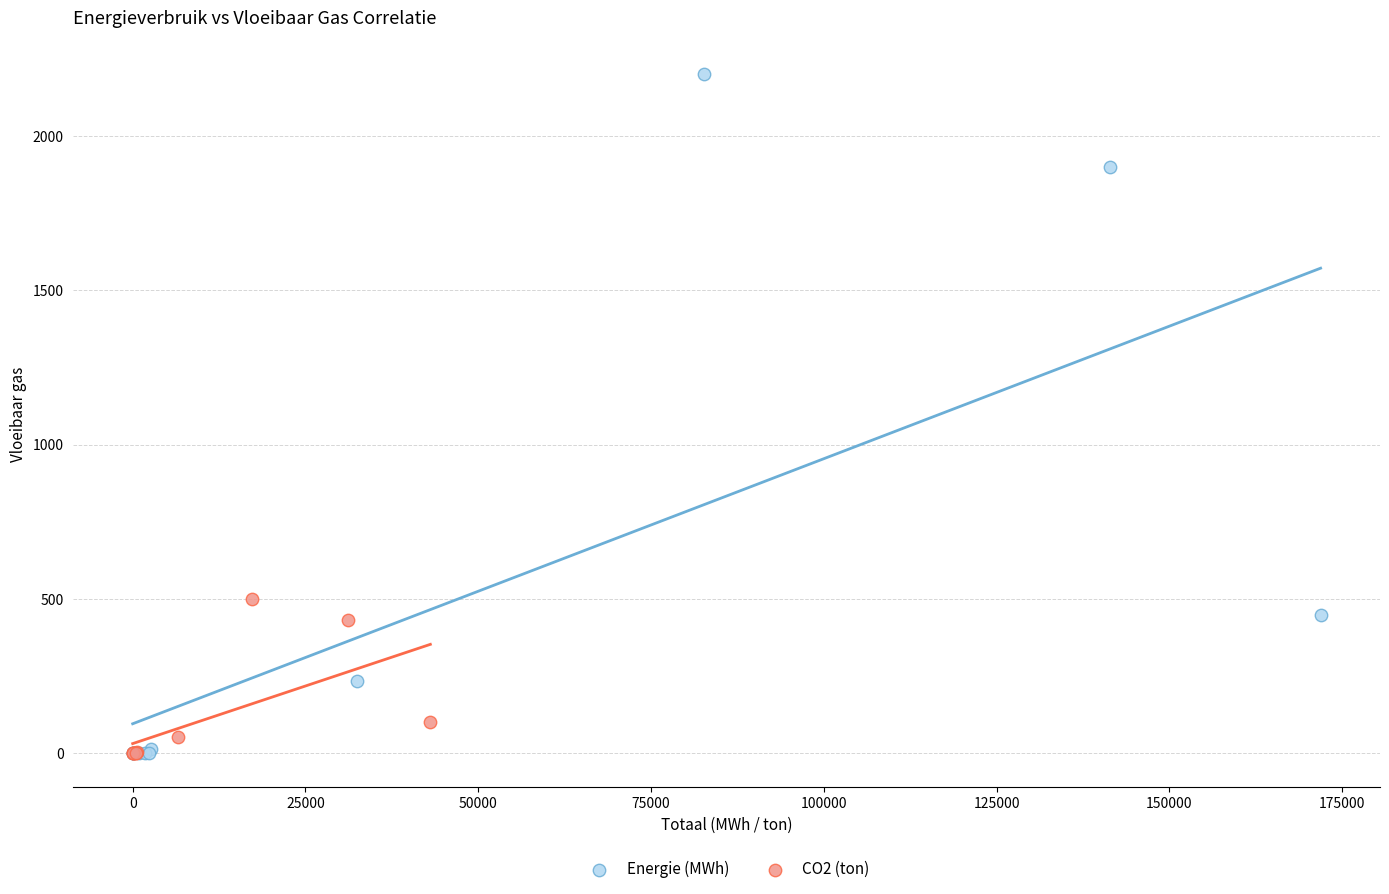

Which series has the widest spread of Y values?

Energie (MWh)